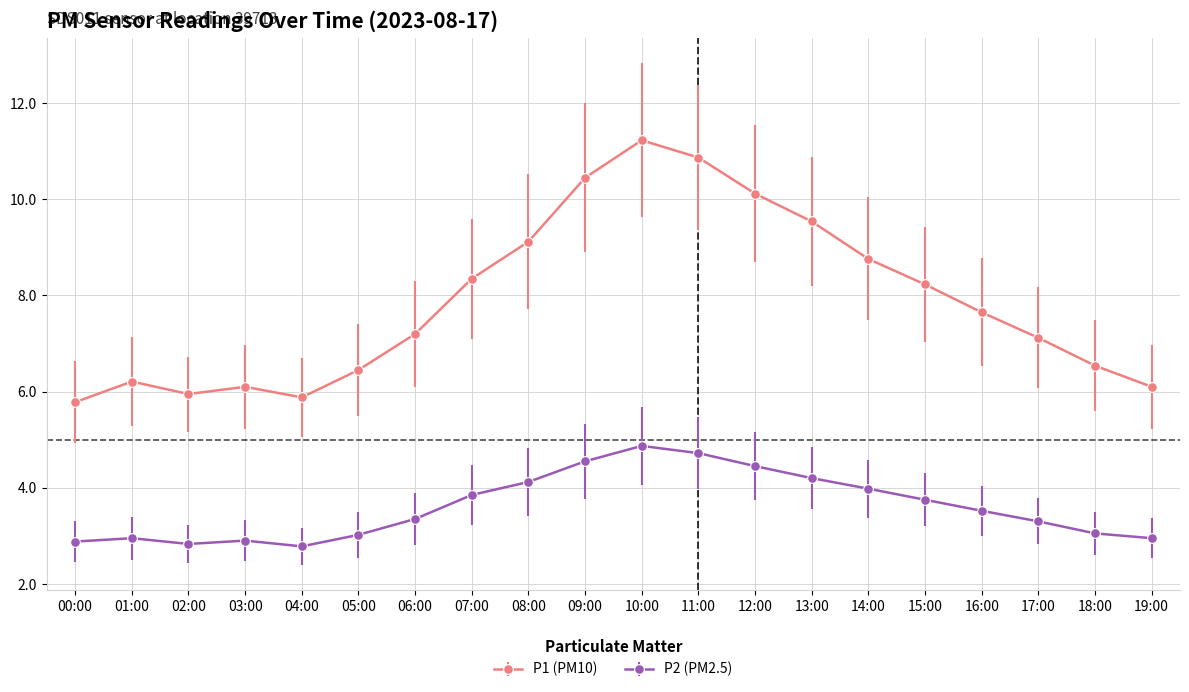

What position from the right is 03:00?

17